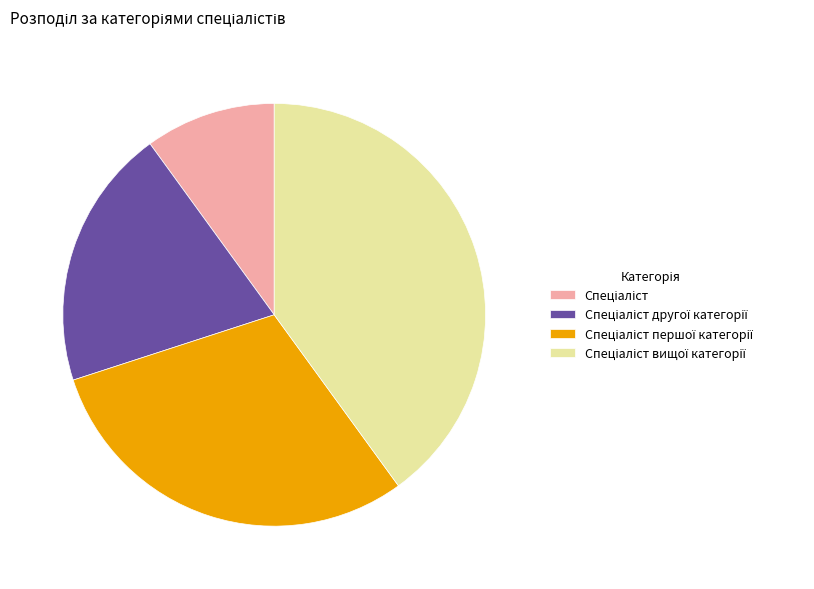

Is there a majority slice in this chart?

No